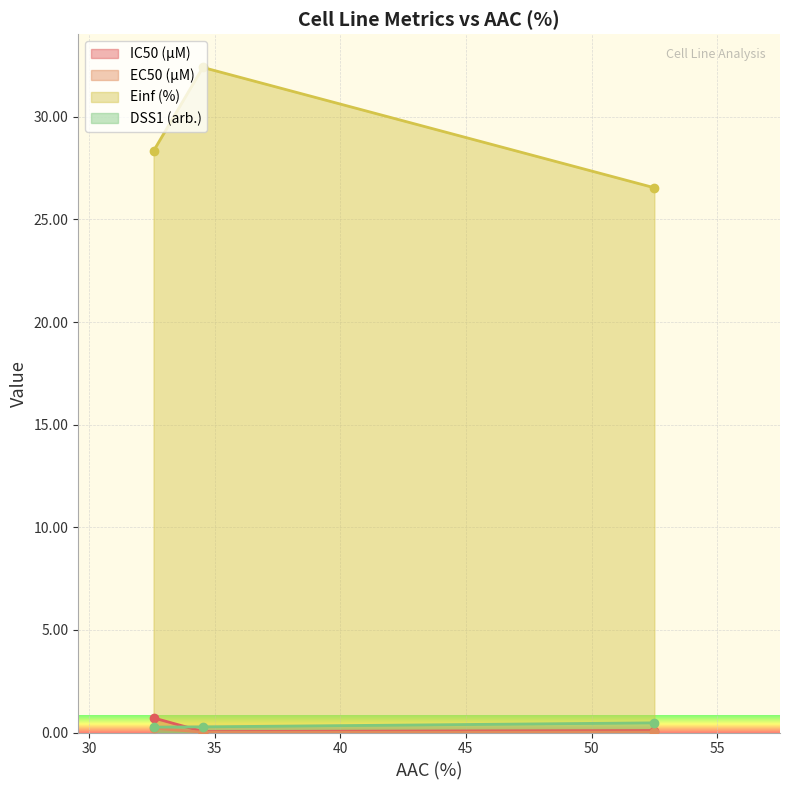

How many lines are shown in the chart?

4